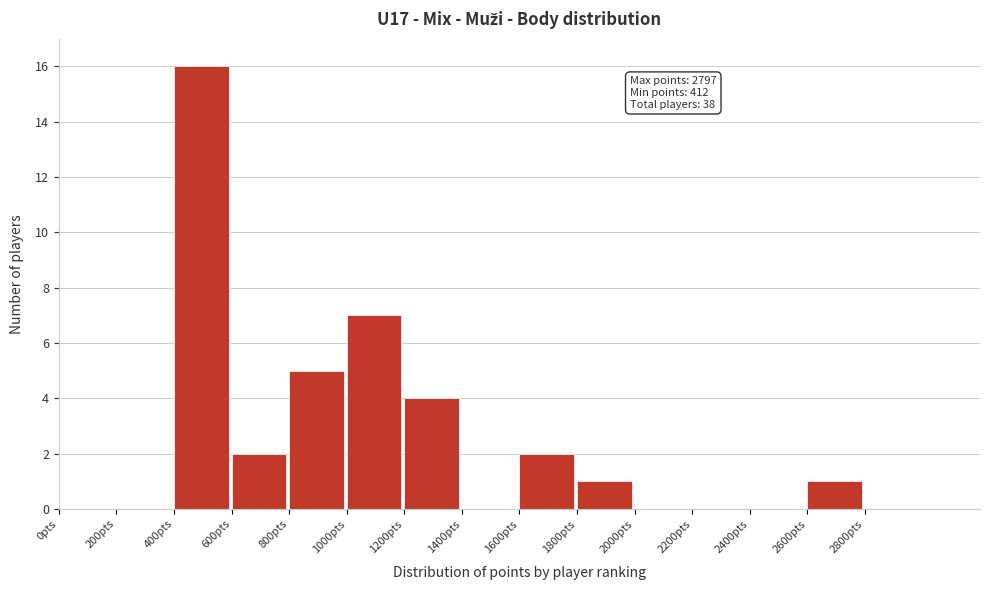

Over which range of the x-axis is the bar tallest?

400 to 600